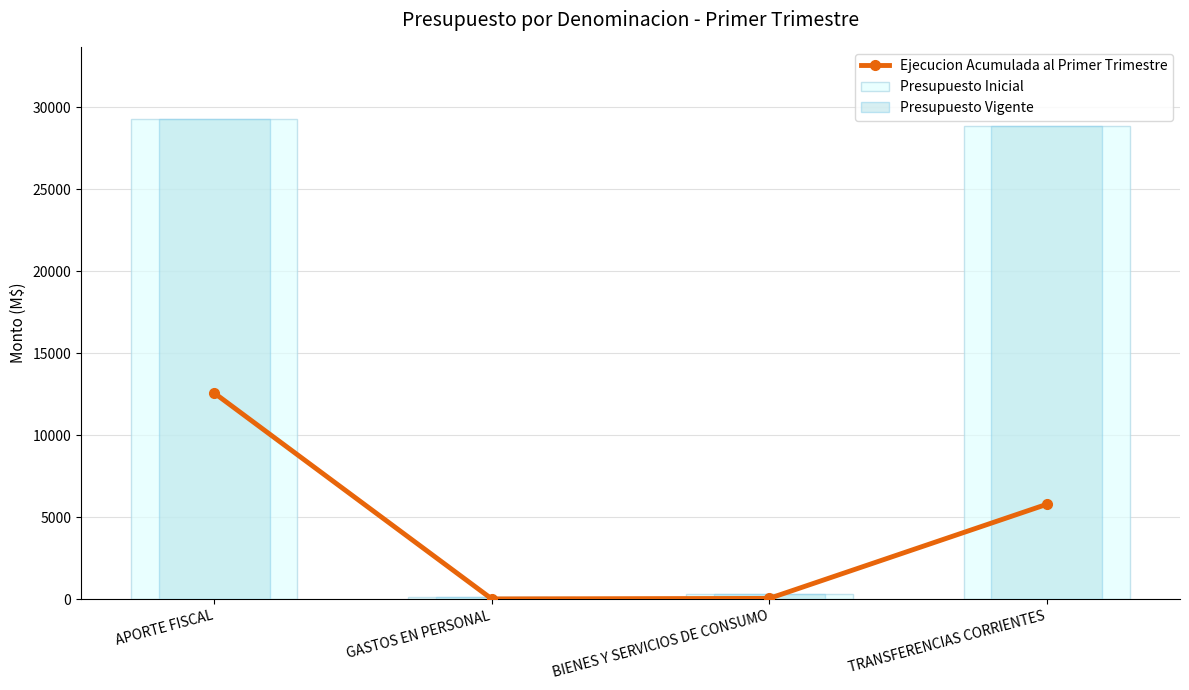

List the series in order of their peak value, highest first.

Presupuesto Inicial, Presupuesto Vigente, Ejecucion Acumulada al Primer Trimestre